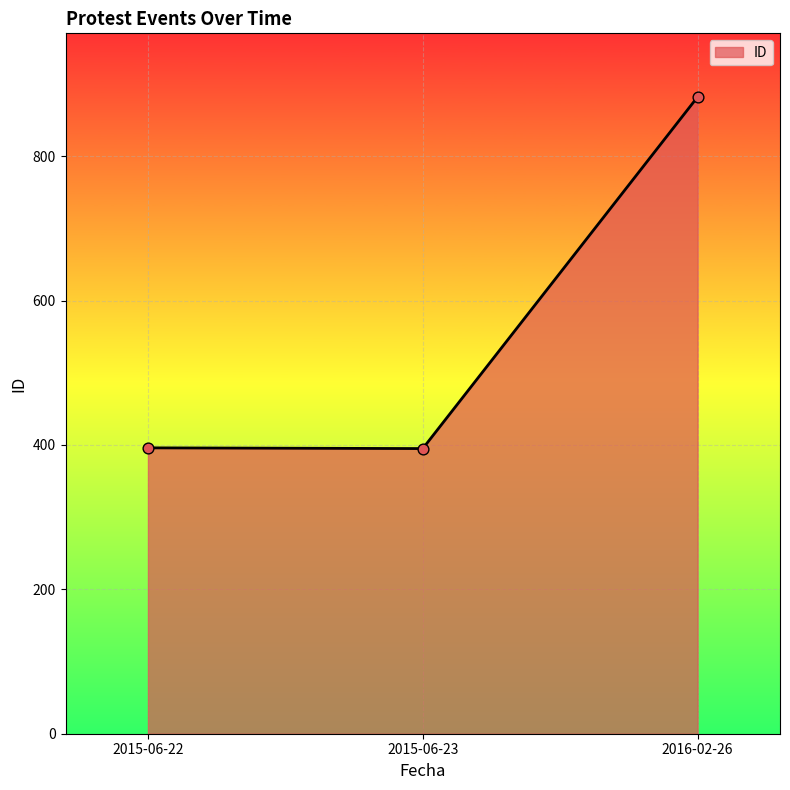

What is the change in value from 2015-06-23 to 2016-02-26?

+487